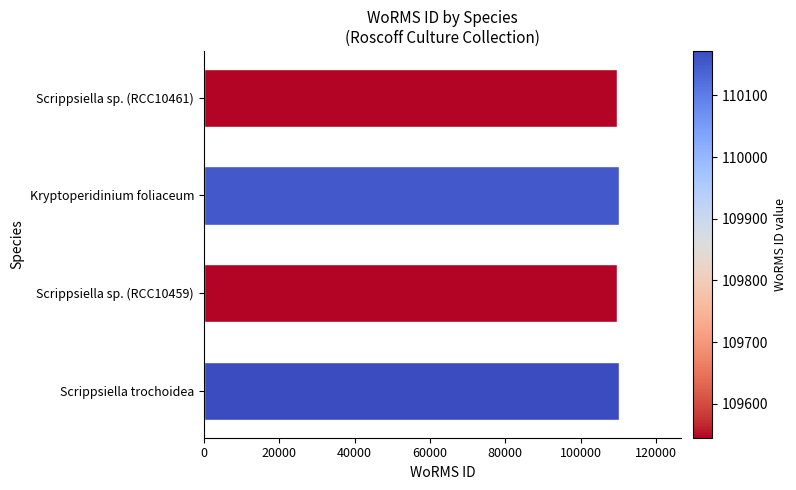

True or false: the data shows 109545 at Scrippsiella sp. (RCC10461).

True